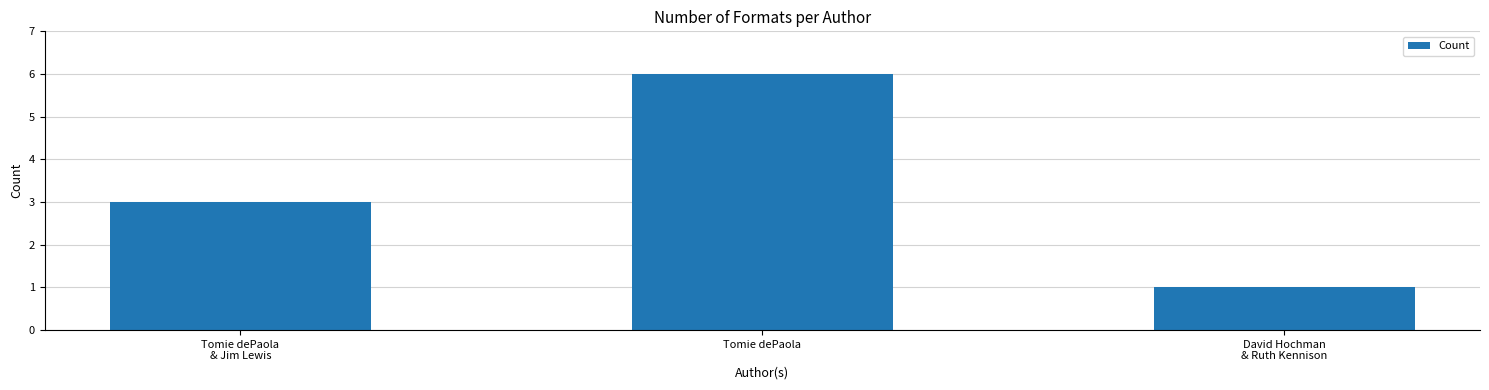

Reading right to left, extract all data points from this chart.

1	6	3